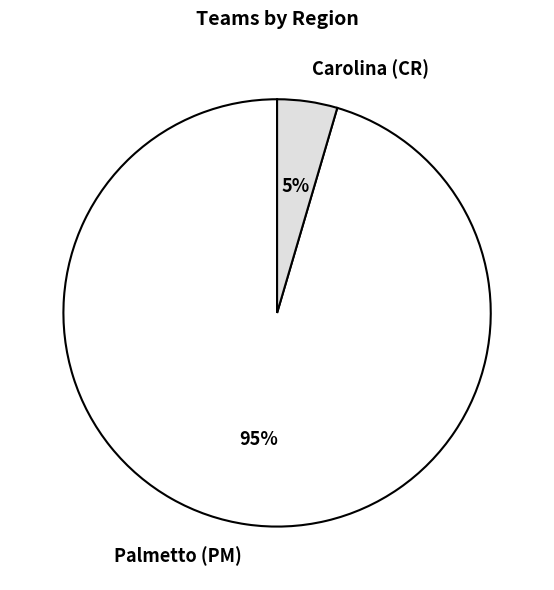

What is the majority slice?

Palmetto (PM)